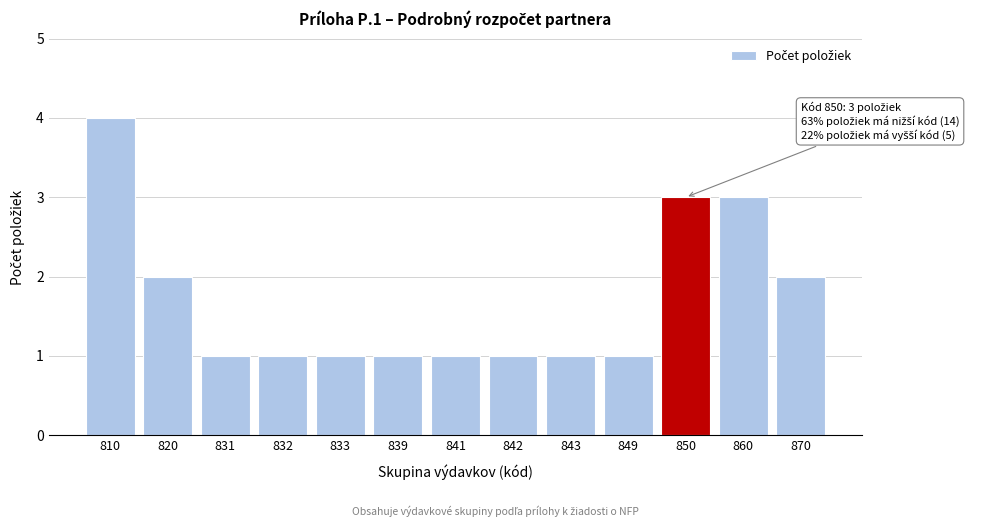

Reading left to right, transcribe all the data shown in this chart.

4	2	1	1	1	1	1	1	1	1	3	3	2